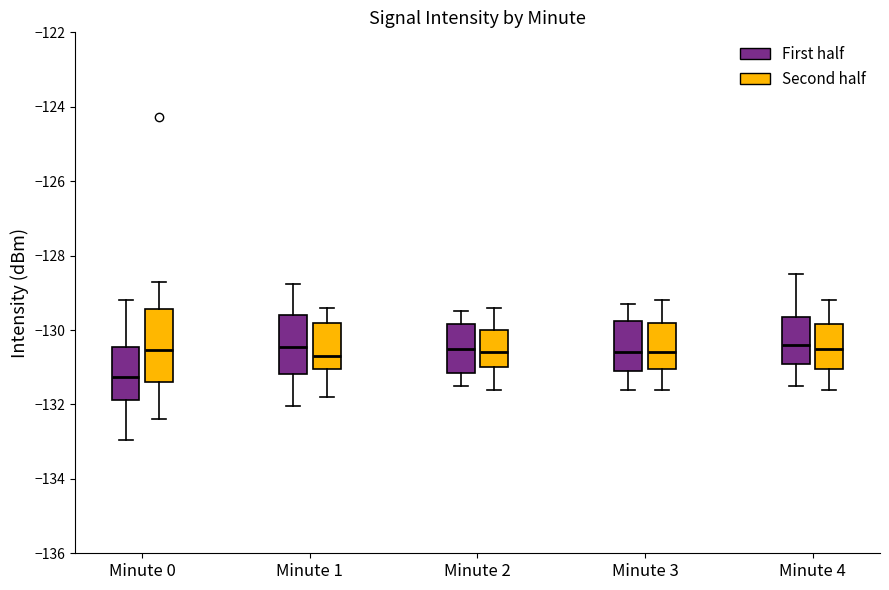

Reading left to right, transcribe this box plot: for each box, give where its median line is, the range the box spans, and where its two whiskers end, as read against the y-axis. The values are not printed on the chart, so give them approximately, as read against the axis.

Minute 0 (First half): median -131.2, box -131.8 to -130.4, whiskers -133.0 to -129.2
Minute 0 (Second half): median -130.6, box -131.4 to -129.4, whiskers -132.4 to -128.8
Minute 1 (First half): median -130.4, box -131.2 to -129.6, whiskers -132.0 to -128.8
Minute 1 (Second half): median -130.6, box -131.0 to -129.8, whiskers -131.8 to -129.4
Minute 2 (First half): median -130.4, box -131.2 to -129.8, whiskers -131.4 to -129.4
Minute 2 (Second half): median -130.6, box -131.0 to -130.0, whiskers -131.6 to -129.4
Minute 3 (First half): median -130.6, box -131.0 to -129.8, whiskers -131.6 to -129.2
Minute 3 (Second half): median -130.6, box -131.0 to -129.8, whiskers -131.6 to -129.2
Minute 4 (First half): median -130.4, box -130.8 to -129.6, whiskers -131.4 to -128.4
Minute 4 (Second half): median -130.4, box -131.0 to -129.8, whiskers -131.6 to -129.2